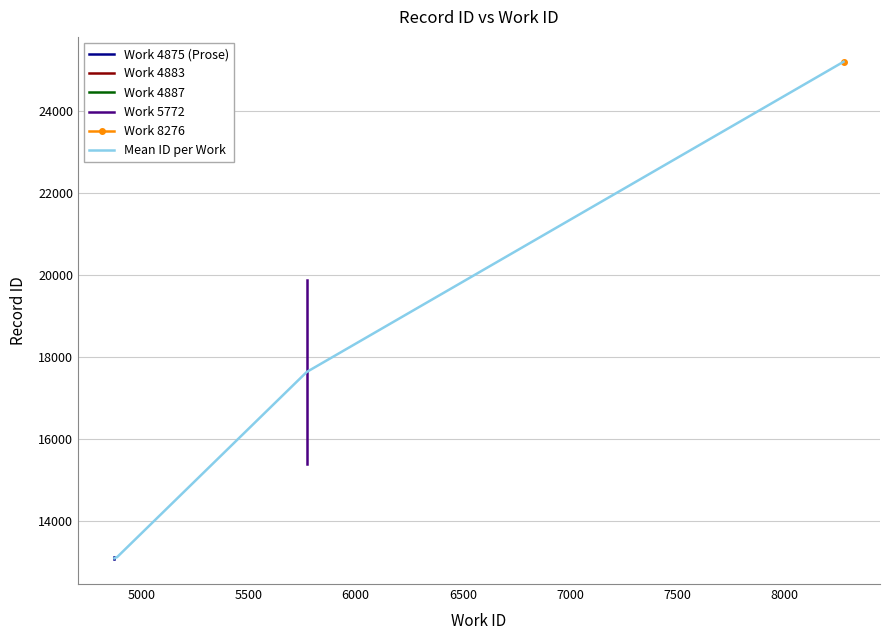

What is the spread (max minus min) of values at 4887?

8219